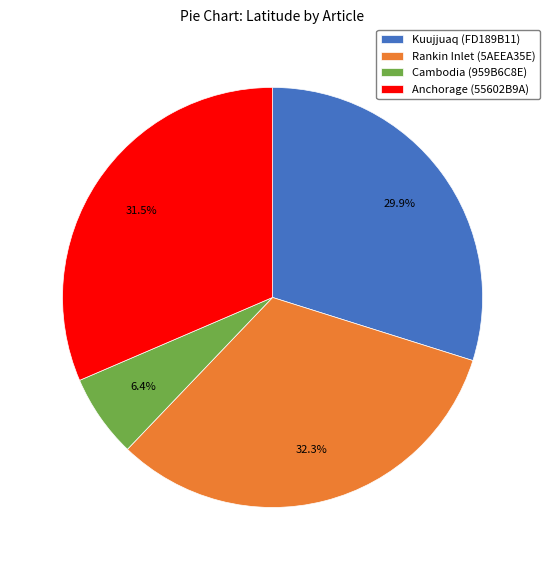

To the nearest percent, what is the average slice percentage?

25%